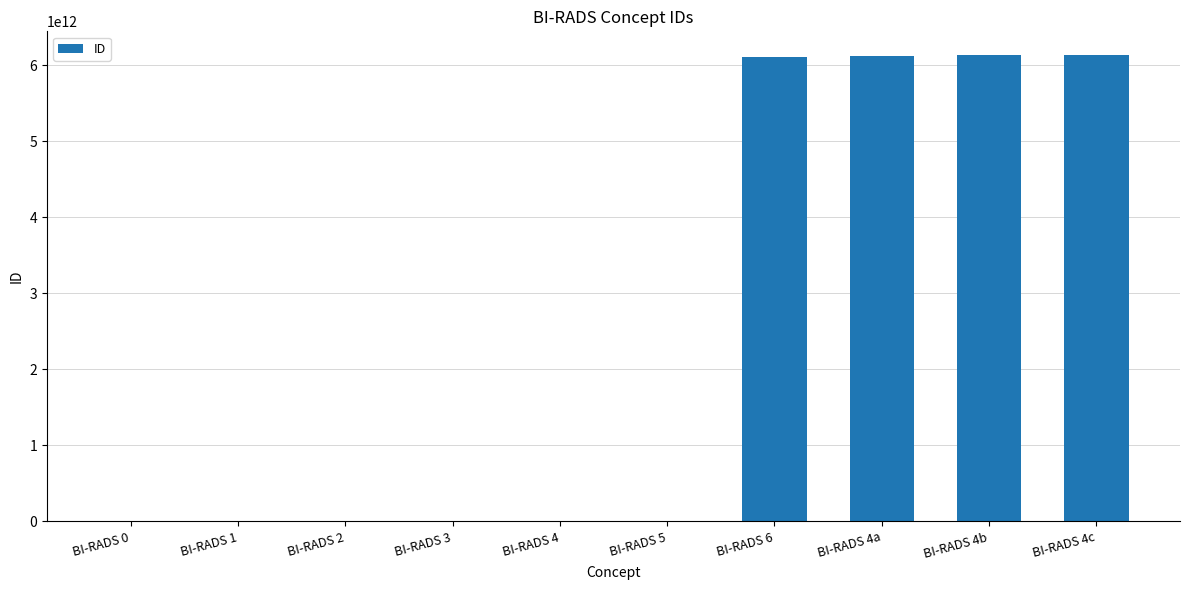

What is the maximum value shown in the chart?

6141000179100